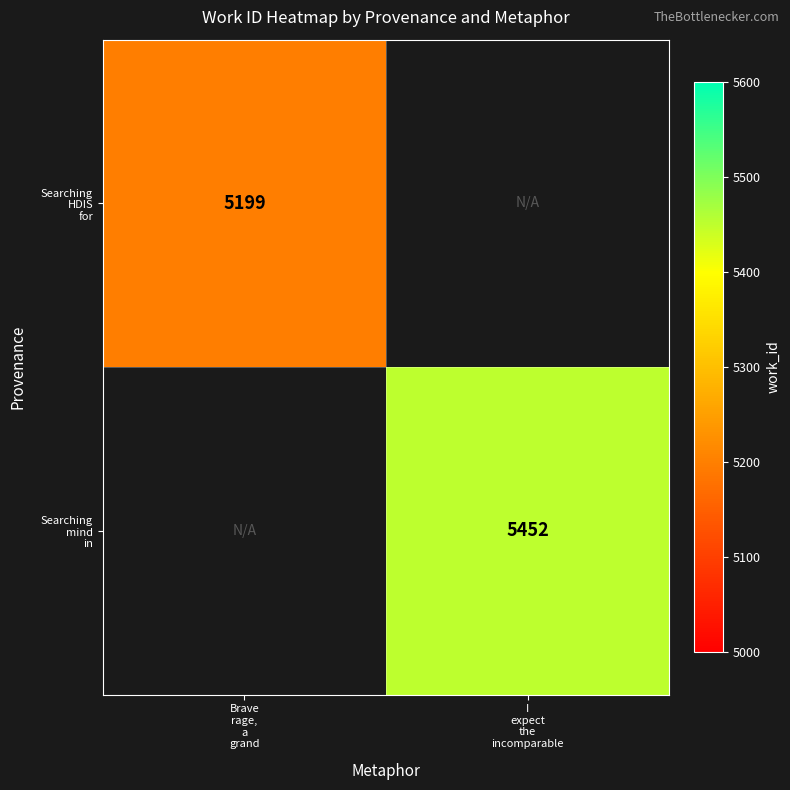

At which category does the chart reach its peak across all series?

I
expect
the
incomparable